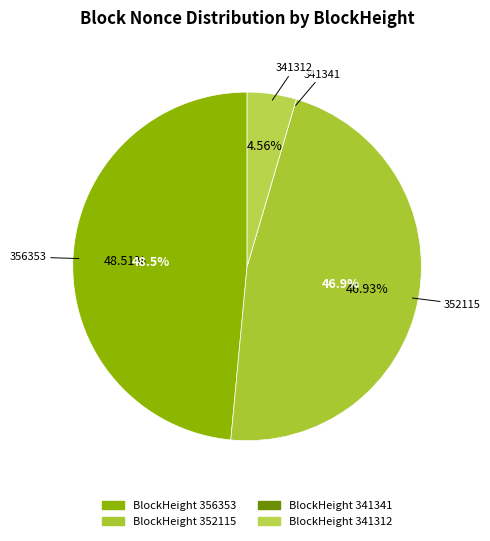

Which category has the biggest portion of the pie?

356353